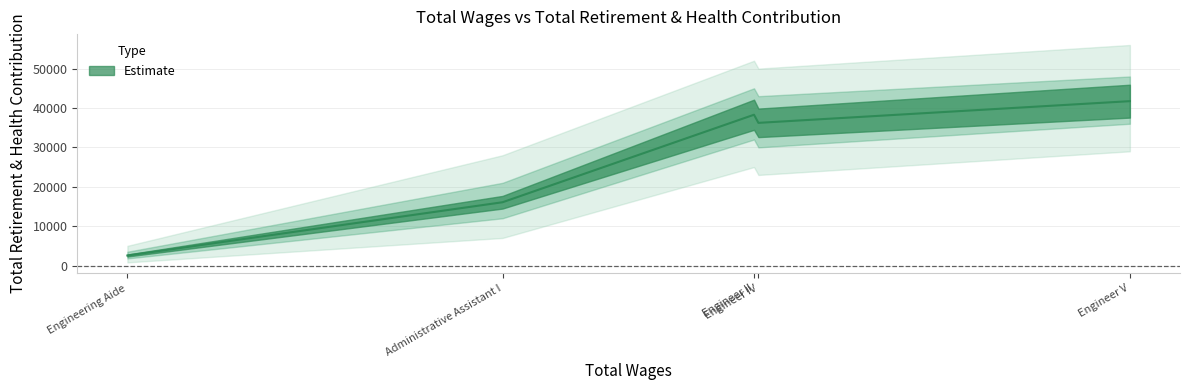

Reading right to left, transcribe all the data shown in this chart.

Engineer V=41736	Engineer IV=36225	Engineer II=38288	Administrative Assistant I=16069	Engineering Aide=2544